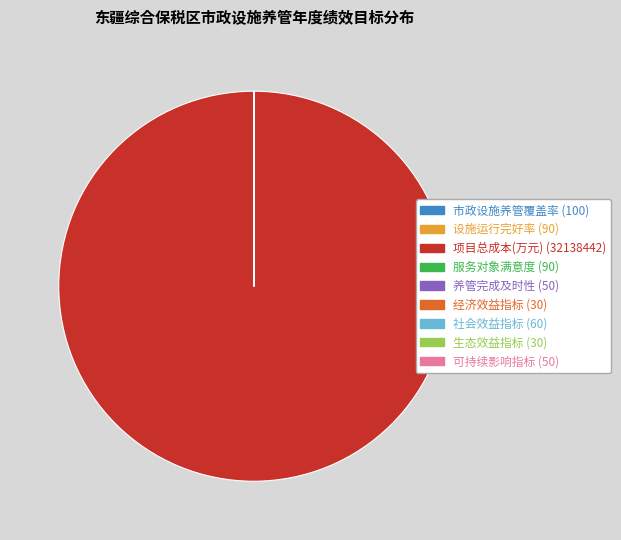

What is the largest slice in the pie chart?

项目总成本